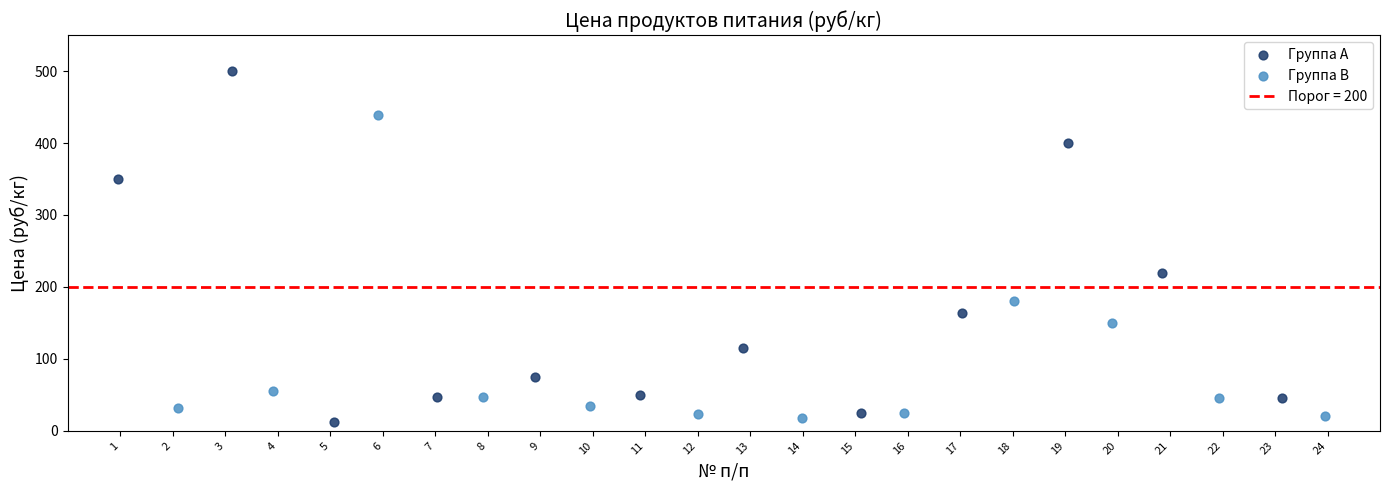

Which series contains the highest Y value?

Группа A